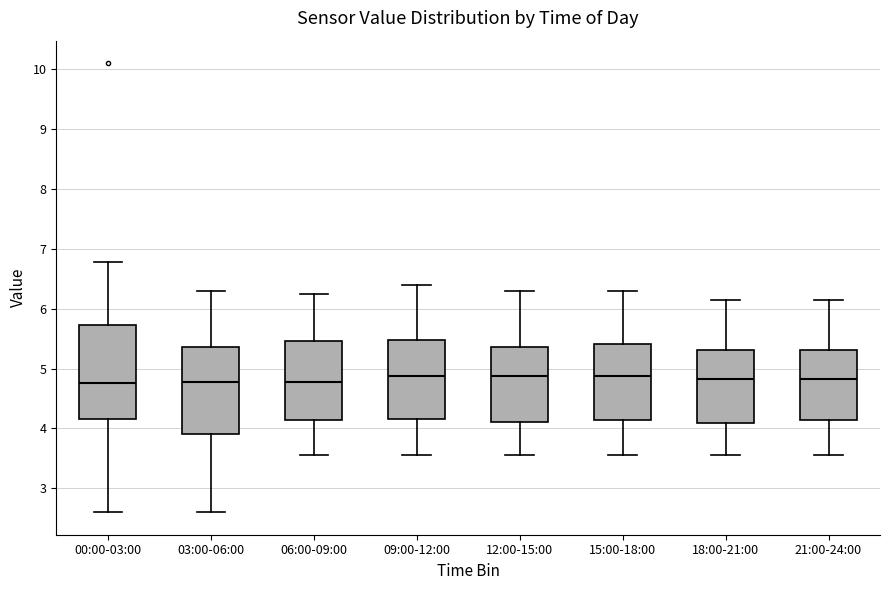

Reading left to right, read every box against the y-axis: the position of its median line, the range the box covers, and the ends of its whiskers. The values are not printed on the chart, so give them approximately, as read against the axis.

00:00-03:00: median 4.8, box 4.2 to 5.7, whiskers 2.6 to 6.8
03:00-06:00: median 4.8, box 3.9 to 5.4, whiskers 2.6 to 6.3
06:00-09:00: median 4.8, box 4.1 to 5.5, whiskers 3.6 to 6.3
09:00-12:00: median 4.9, box 4.2 to 5.5, whiskers 3.6 to 6.4
12:00-15:00: median 4.9, box 4.1 to 5.4, whiskers 3.6 to 6.3
15:00-18:00: median 4.9, box 4.1 to 5.4, whiskers 3.6 to 6.3
18:00-21:00: median 4.8, box 4.1 to 5.3, whiskers 3.6 to 6.2
21:00-24:00: median 4.8, box 4.1 to 5.3, whiskers 3.6 to 6.2